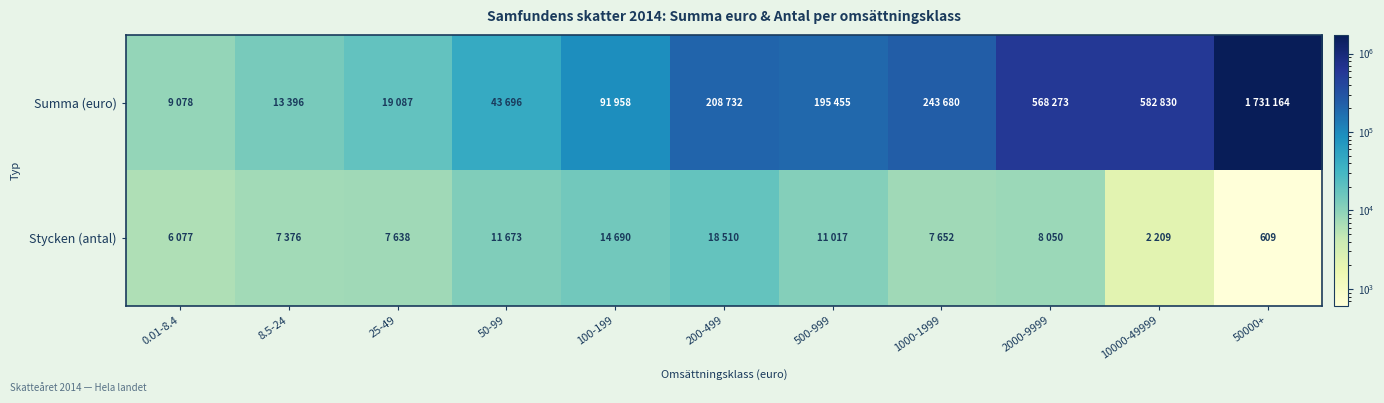

Rank the series at 50000+ from highest to lowest value.

Summa (euro), Stycken (antal)